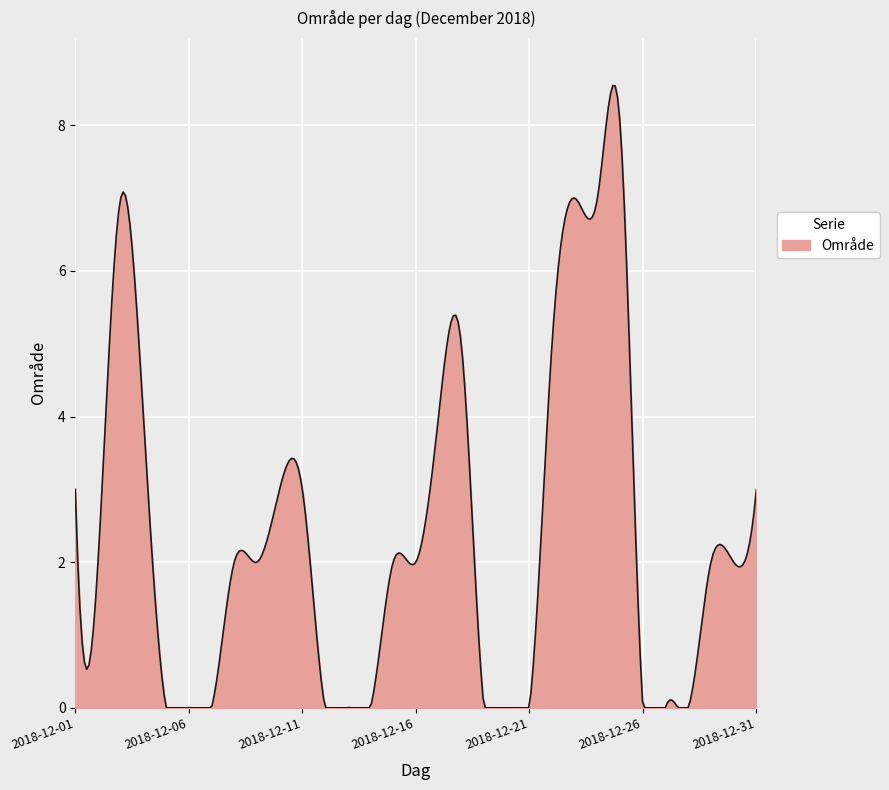

How many lines are shown in the chart?

1